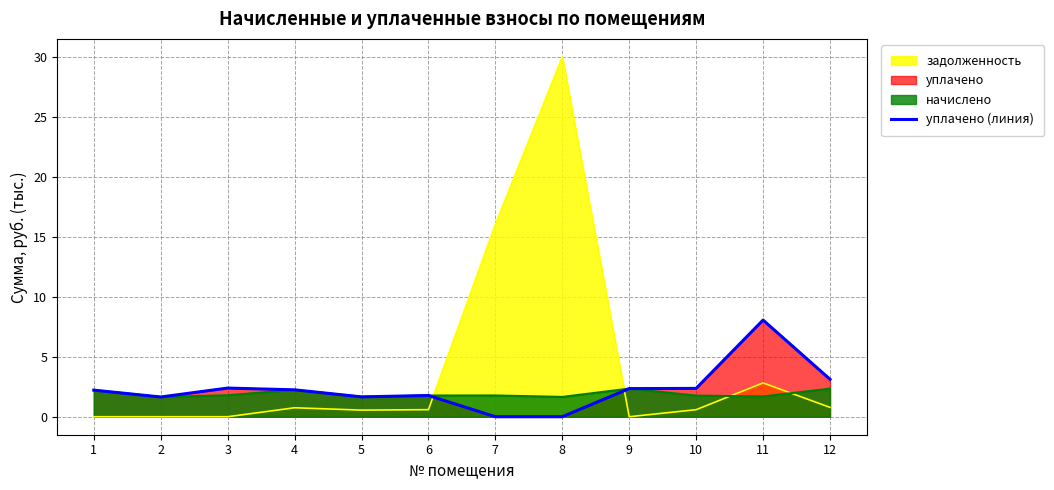

What is the sum of all values?

27.8